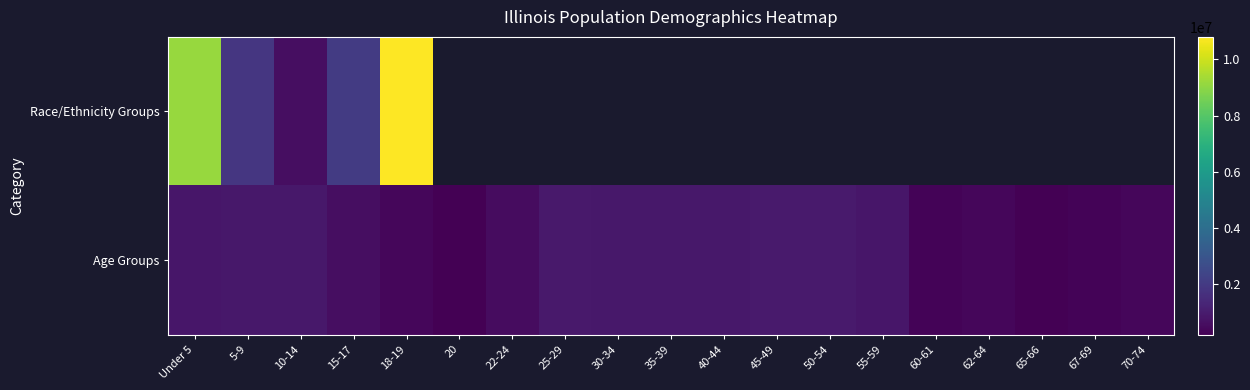

How many series are shown in this chart?

2